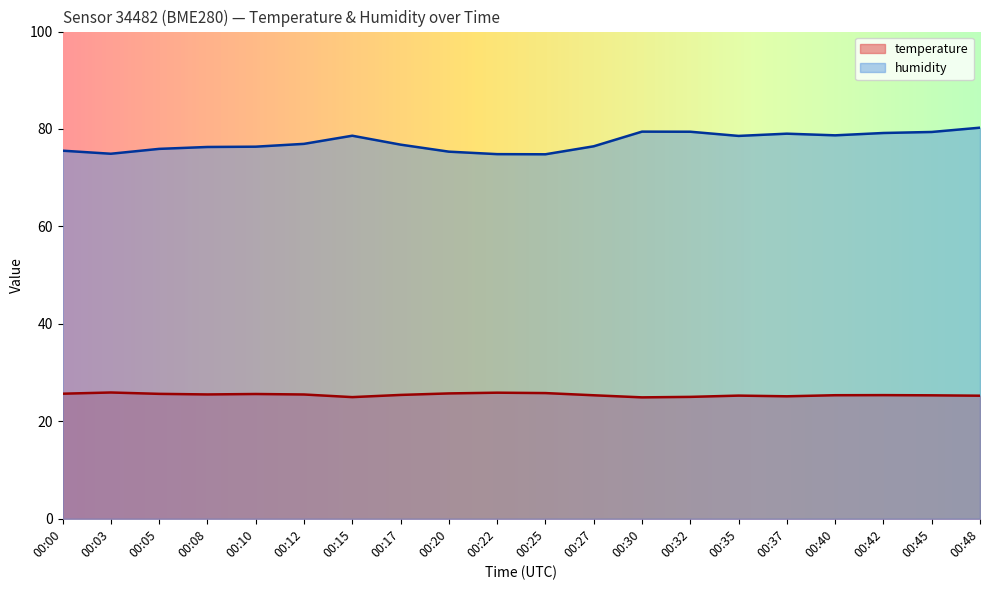

Between 00:00 and 00:27, which is larger?

00:00